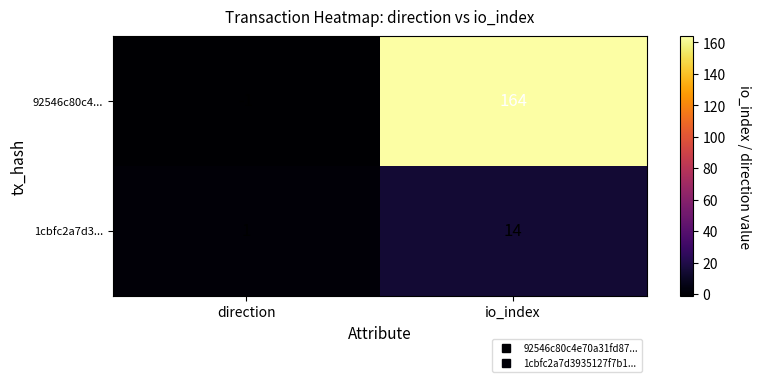

Rank the series by their maximum value, from highest to lowest.

92546c80c4..., 1cbfc2a7d3...